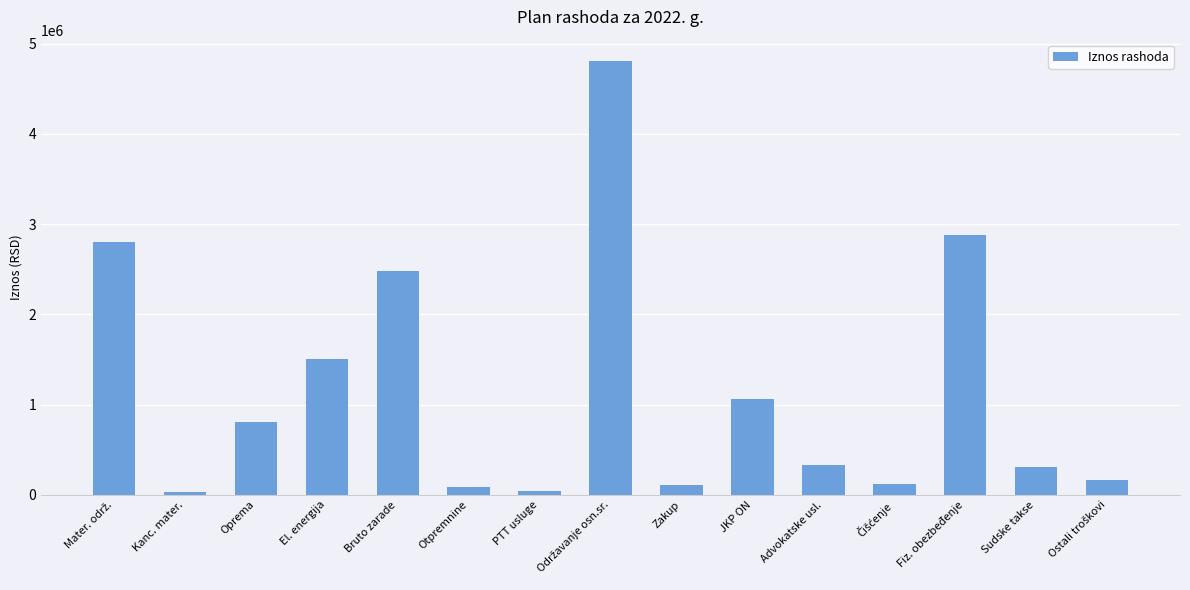

Is it true that the value at Oprema is 812276.5?

True